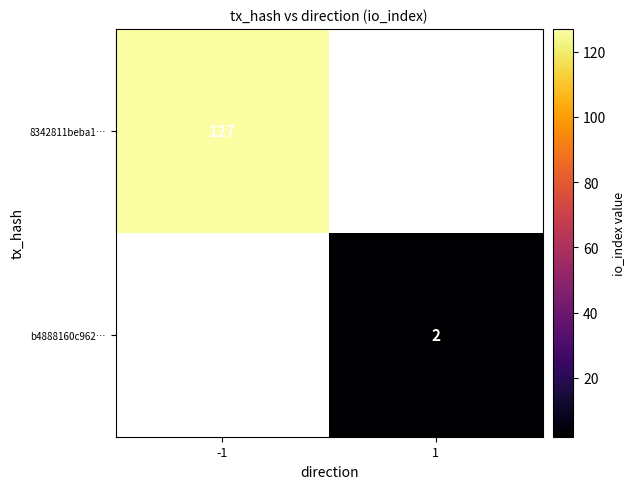

Is it true that 8342811beba1… equals 212 at -1?

False